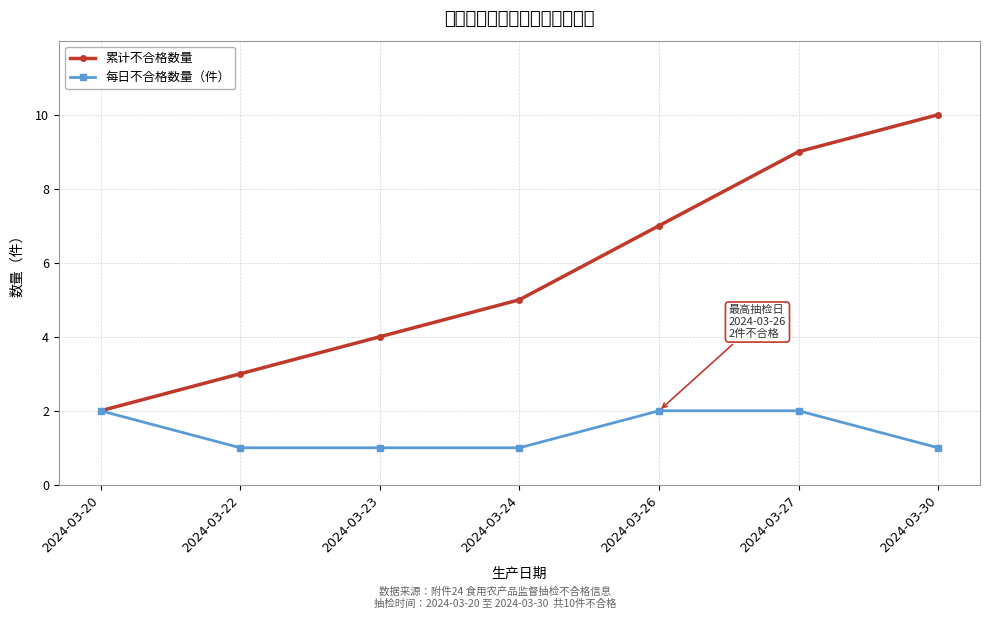

True or false: 累计不合格数量 and 每日不合格数量（件） intersect in this chart.

False